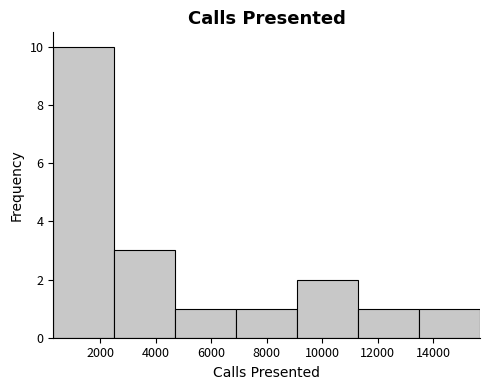

Which range on the x-axis has the tallest bar?

400 to 2600